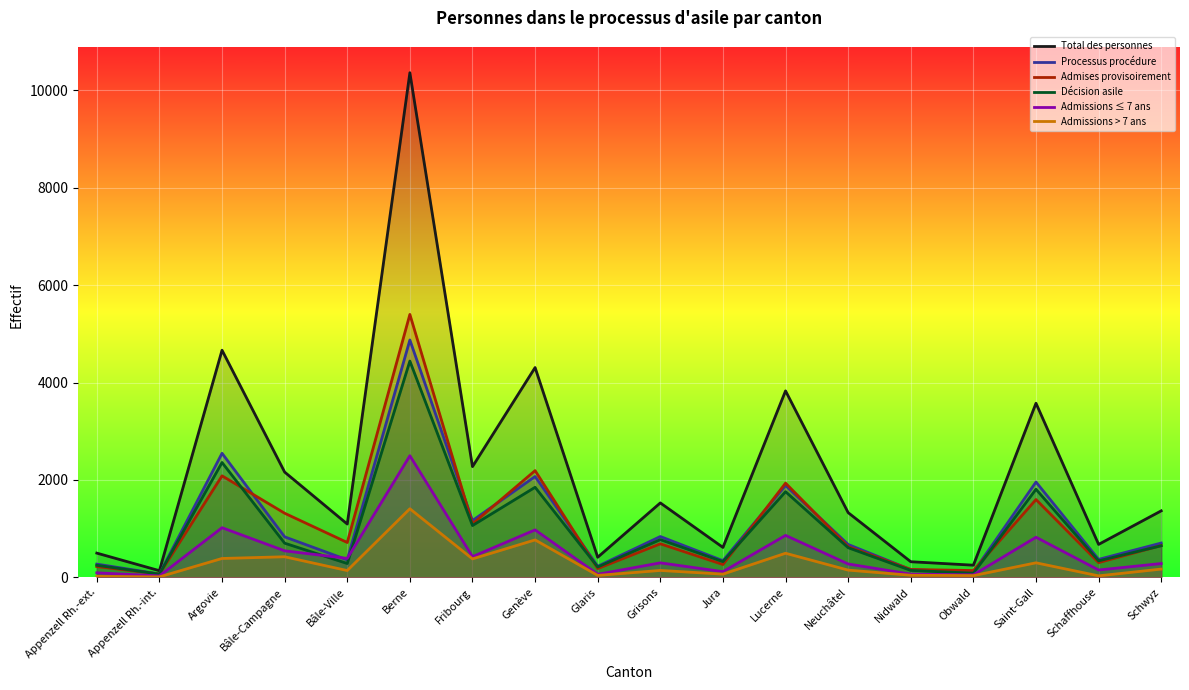

What is the difference between the second highest and minimum values in the Décision asile series?

2293